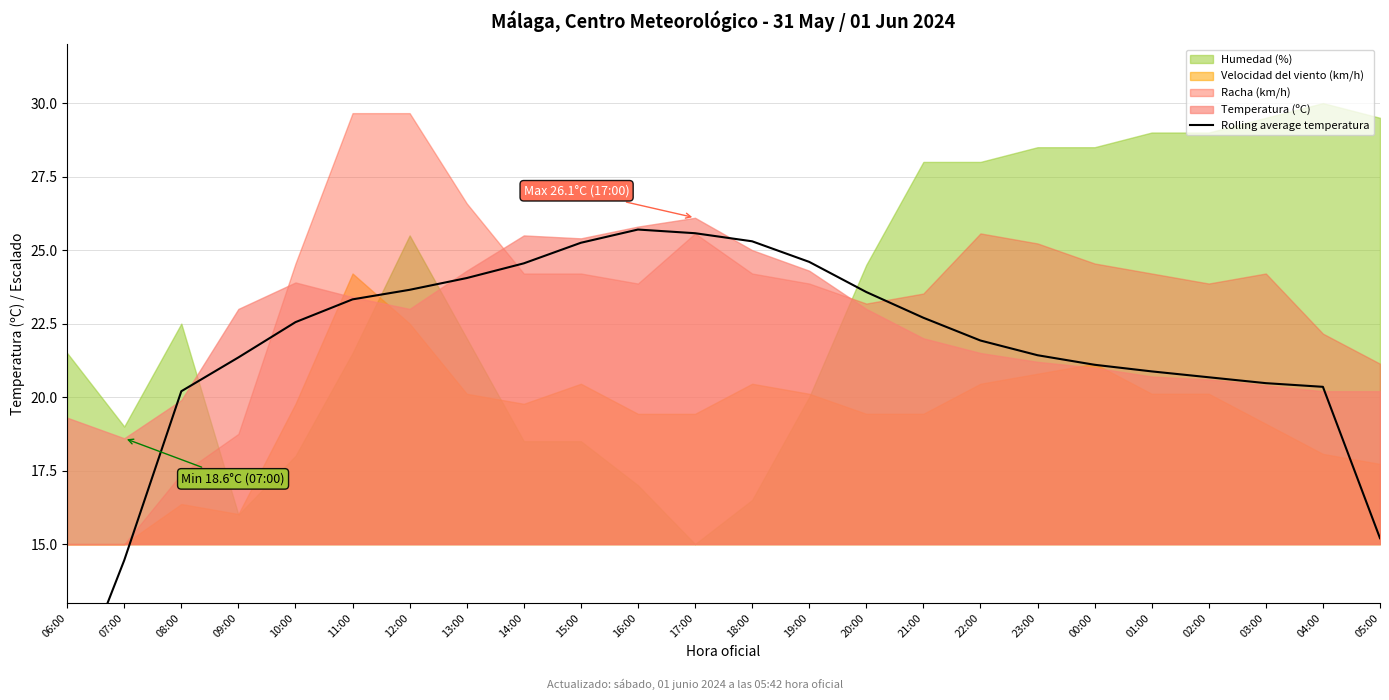

What is the value of the 19th point from the left?

21.1